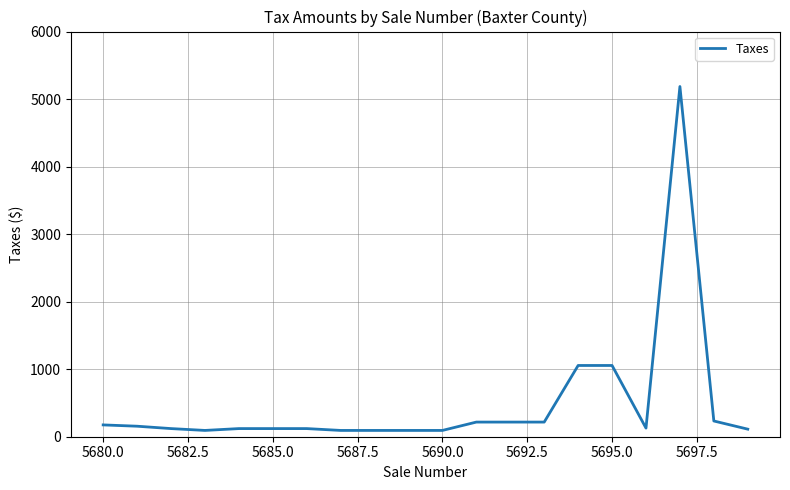

What is the difference between the maximum and minimum values?

5092.8